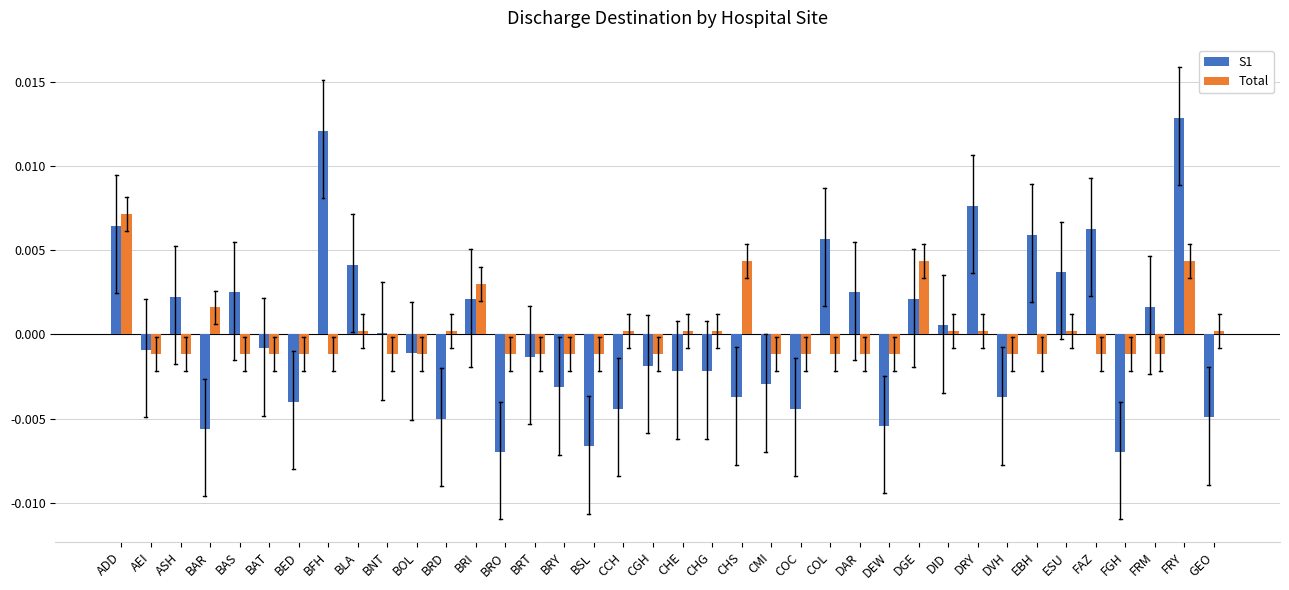

At which label does S1 reach its peak?

FRY